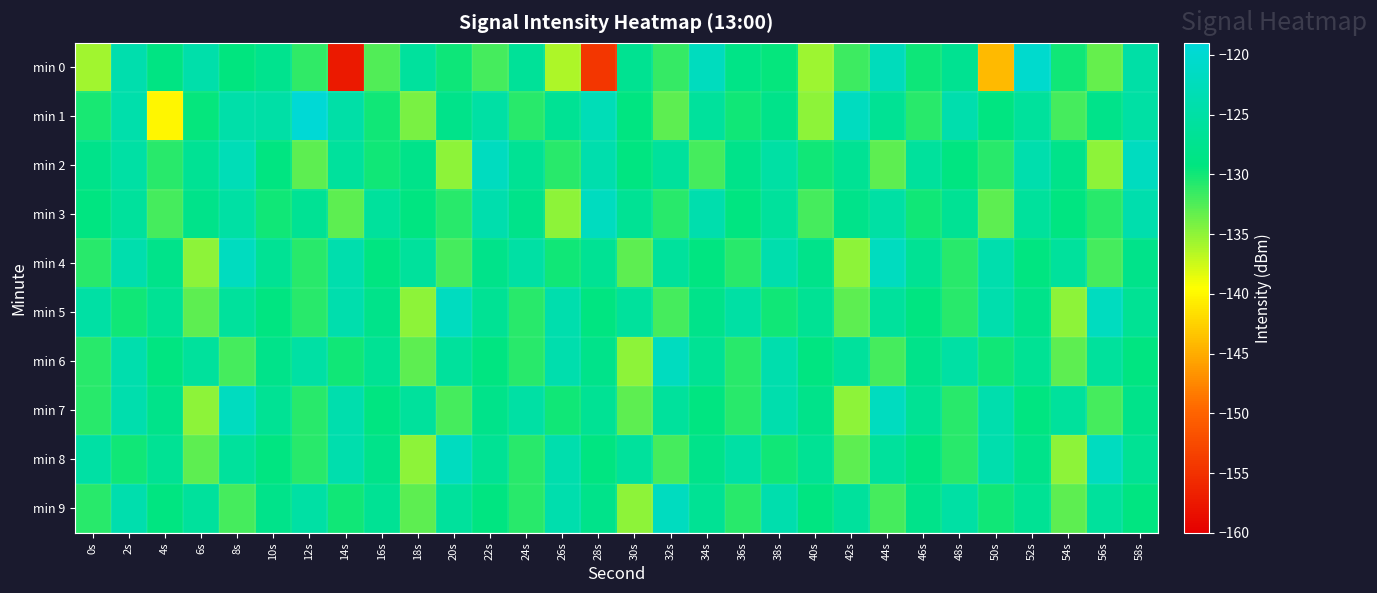

At which category is the sum across all series the highest?

2s